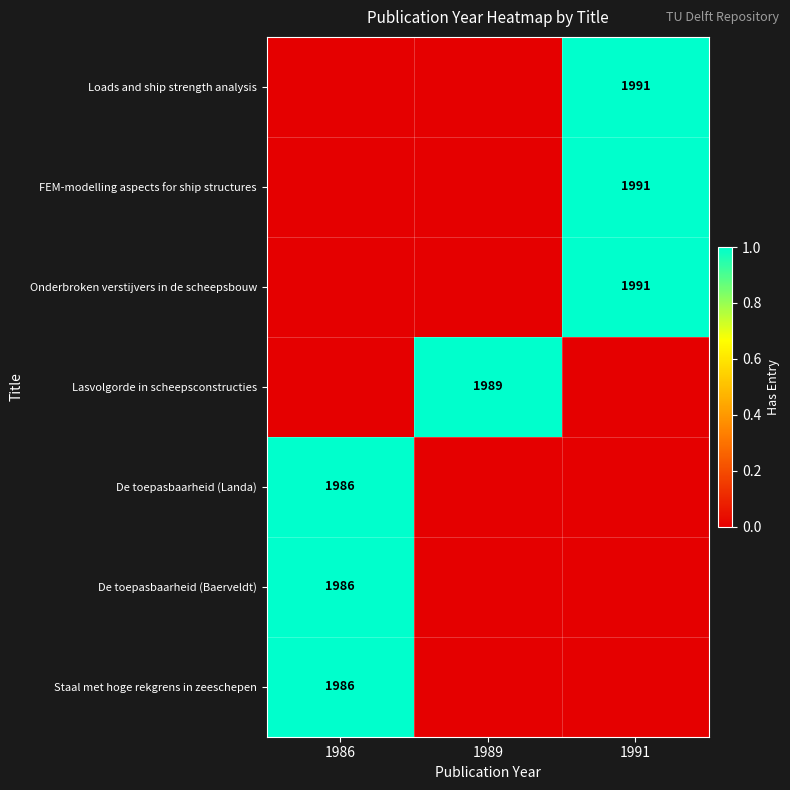

Is it true that Lasvolgorde in scheepsconstructies equals 1989 at 1989?

True